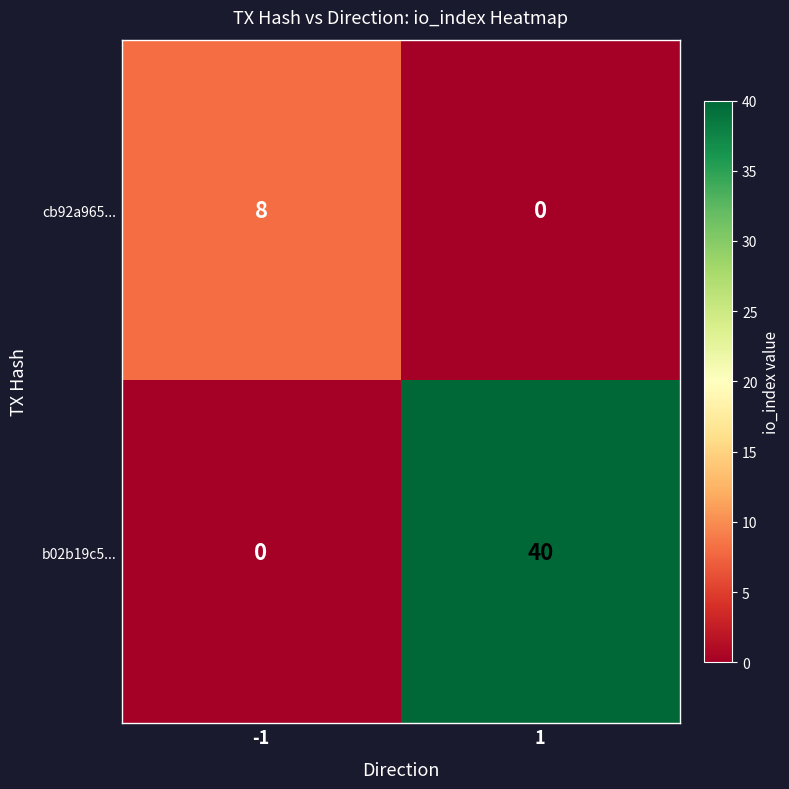

What is the difference between the cb92a965... values at 1 and -1?

8